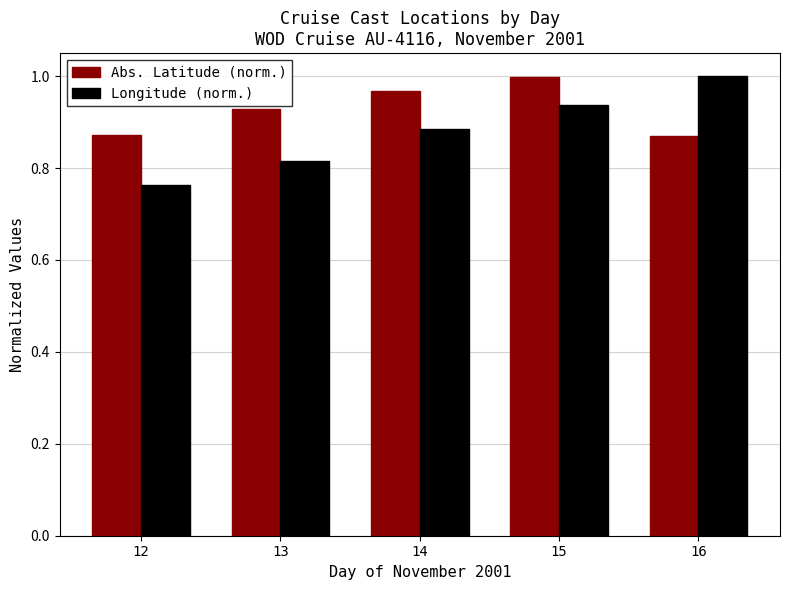

At which category does the chart reach its minimum across all series?

12